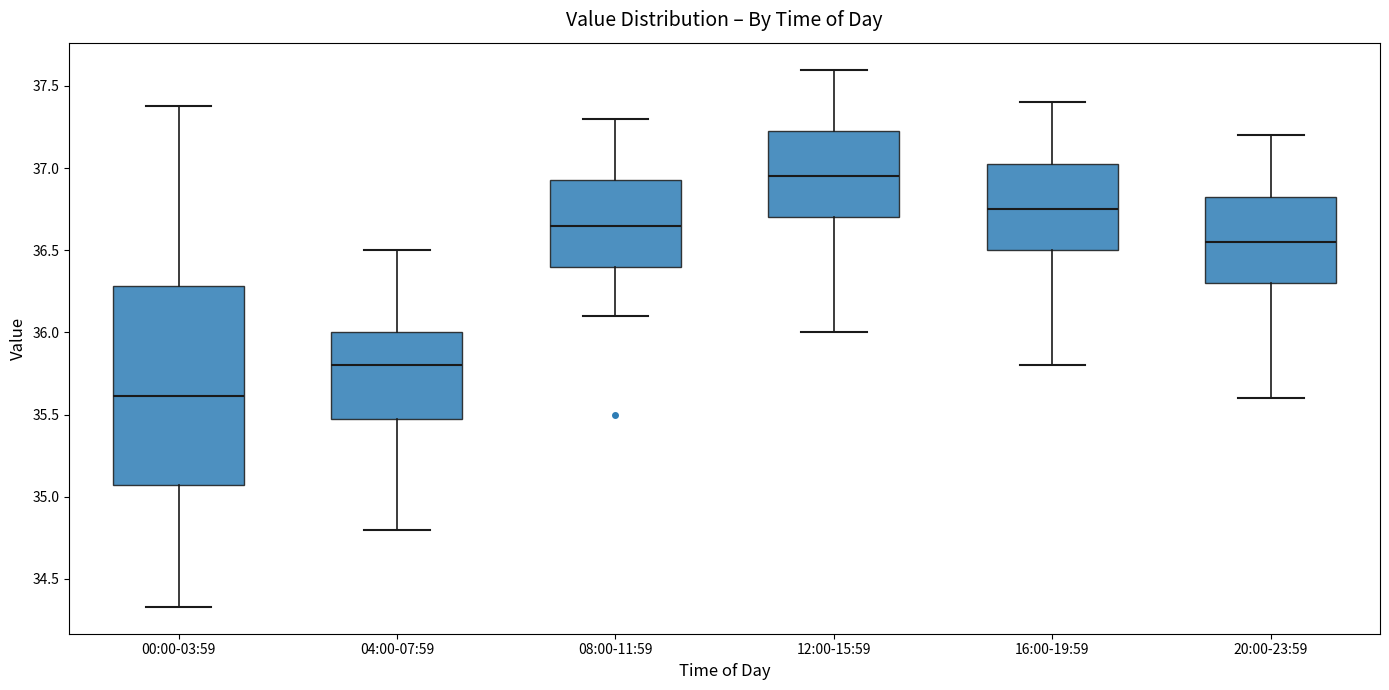

Reading left to right, transcribe this box plot: for each box, give where its median line is, the range the box spans, and where its two whiskers end, as read against the y-axis. The values are not printed on the chart, so give them approximately, as read against the axis.

00:00-03:59: median 35.60, box 35.05 to 36.30, whiskers 34.35 to 37.40
04:00-07:59: median 35.80, box 35.50 to 36.00, whiskers 34.80 to 36.50
08:00-11:59: median 36.65, box 36.40 to 36.95, whiskers 36.10 to 37.30
12:00-15:59: median 36.95, box 36.70 to 37.25, whiskers 36.00 to 37.60
16:00-19:59: median 36.75, box 36.50 to 37.05, whiskers 35.80 to 37.40
20:00-23:59: median 36.55, box 36.30 to 36.85, whiskers 35.60 to 37.20